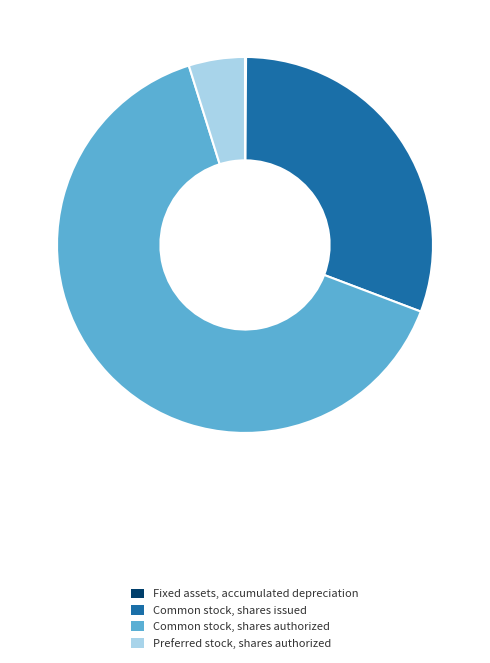

Which has a higher value, Preferred stock, shares authorized or Common stock, shares authorized?

Common stock, shares authorized